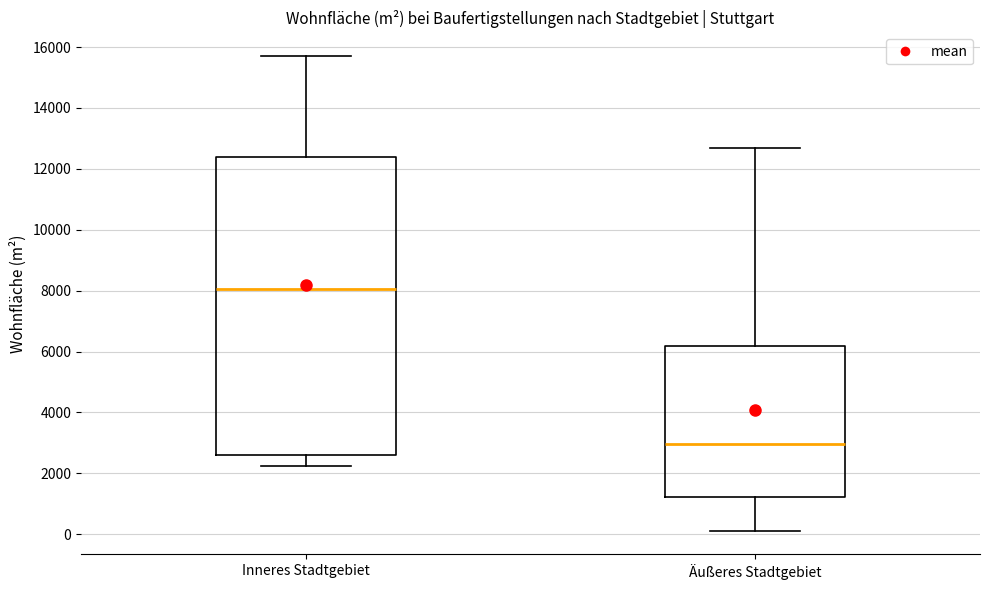

Reading left to right, read every box against the y-axis: the position of its median line, the range the box covers, and the ends of its whiskers. The values are not printed on the chart, so give them approximately, as read against the axis.

Inneres Stadtgebiet: median 8000, box 2600 to 12400, whiskers 2200 to 15800
Äußeres Stadtgebiet: median 3000, box 1200 to 6200, whiskers 200 to 12600